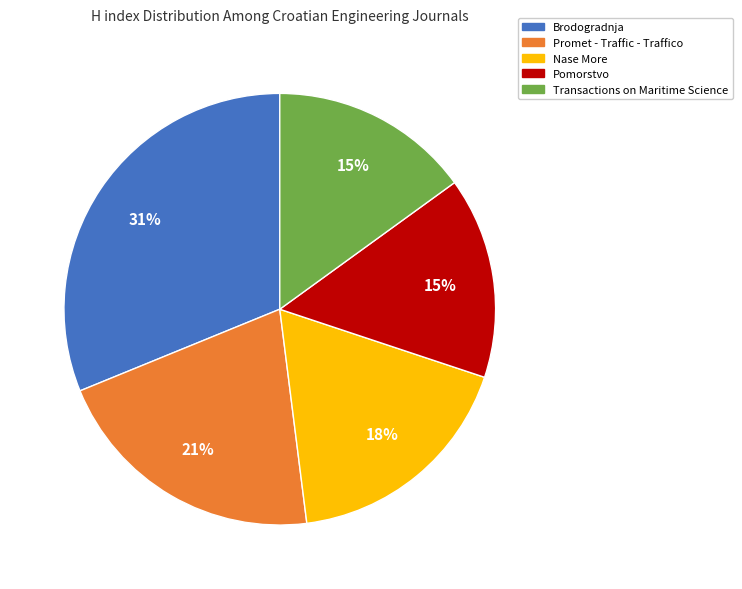

To the nearest percent, what percentage of the pie is Transactions on Maritime Science?

15%